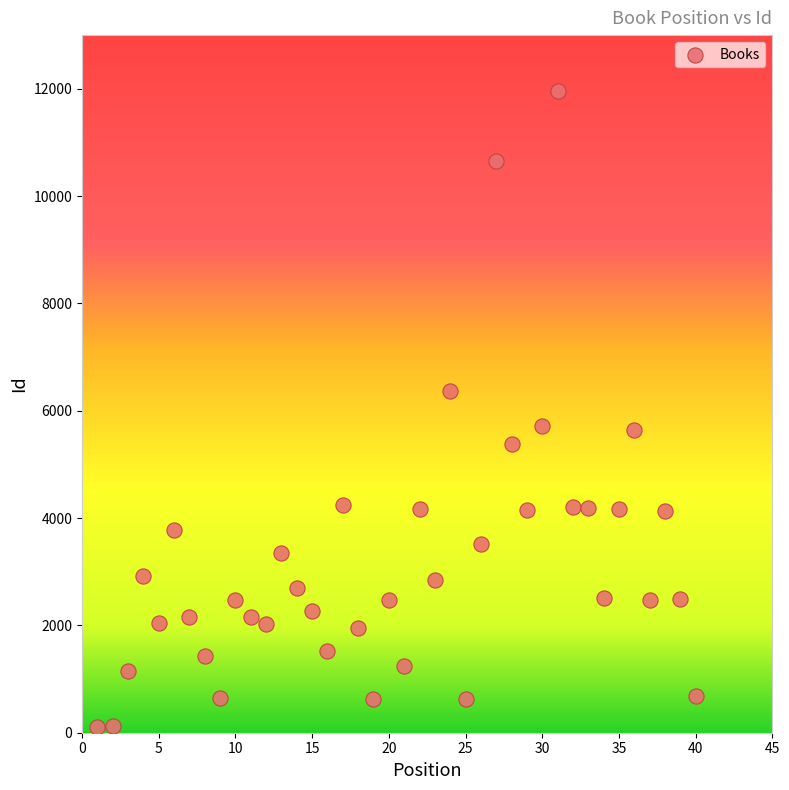

What is the range of Y values (max minus min)?

11864